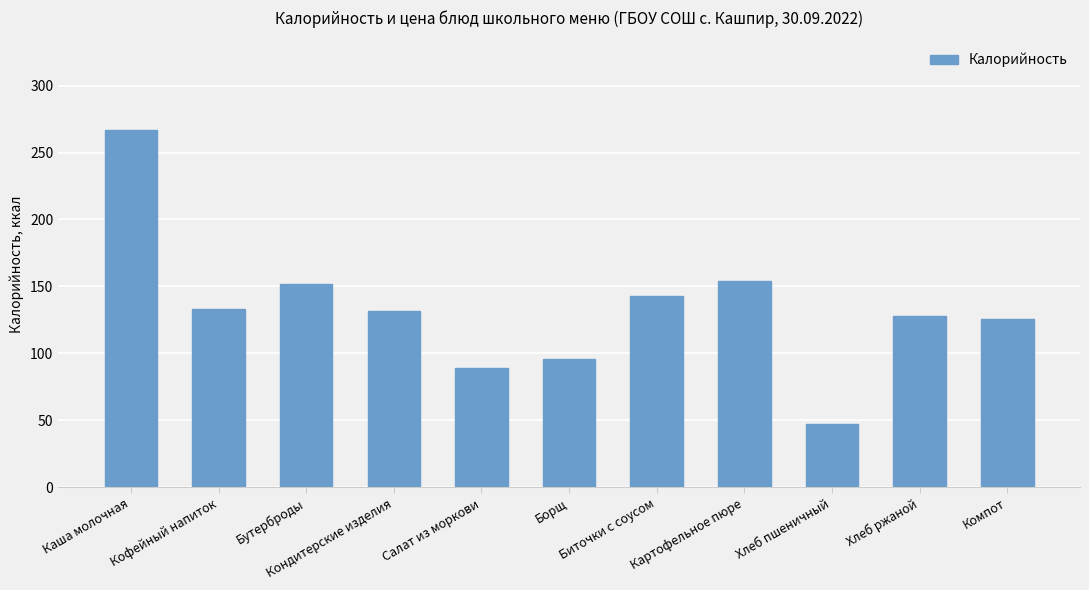

What is the value of the 1st bar from the left?

267